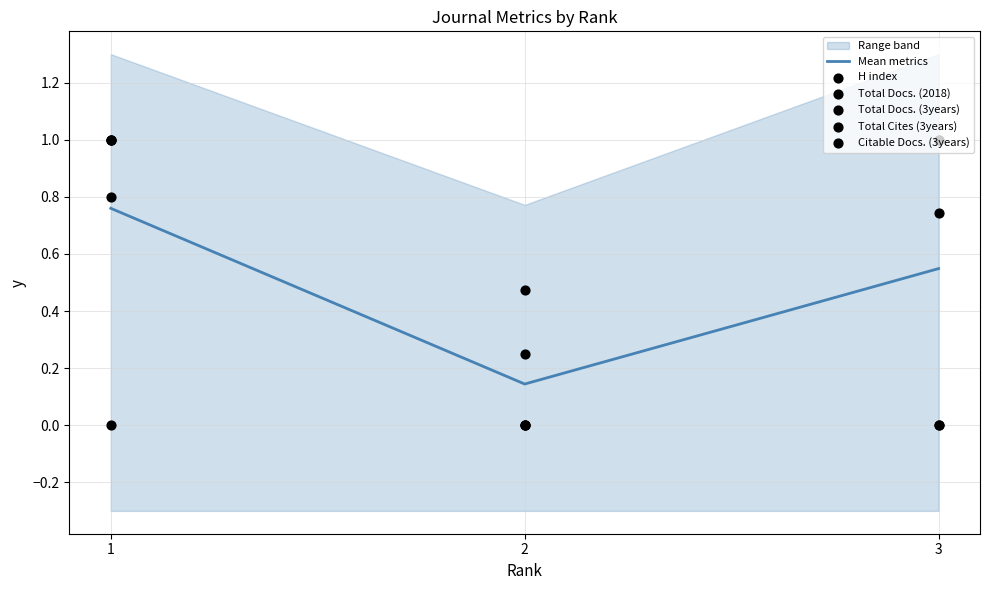

Which series has the largest total across all categories?

Total Docs. (3years)